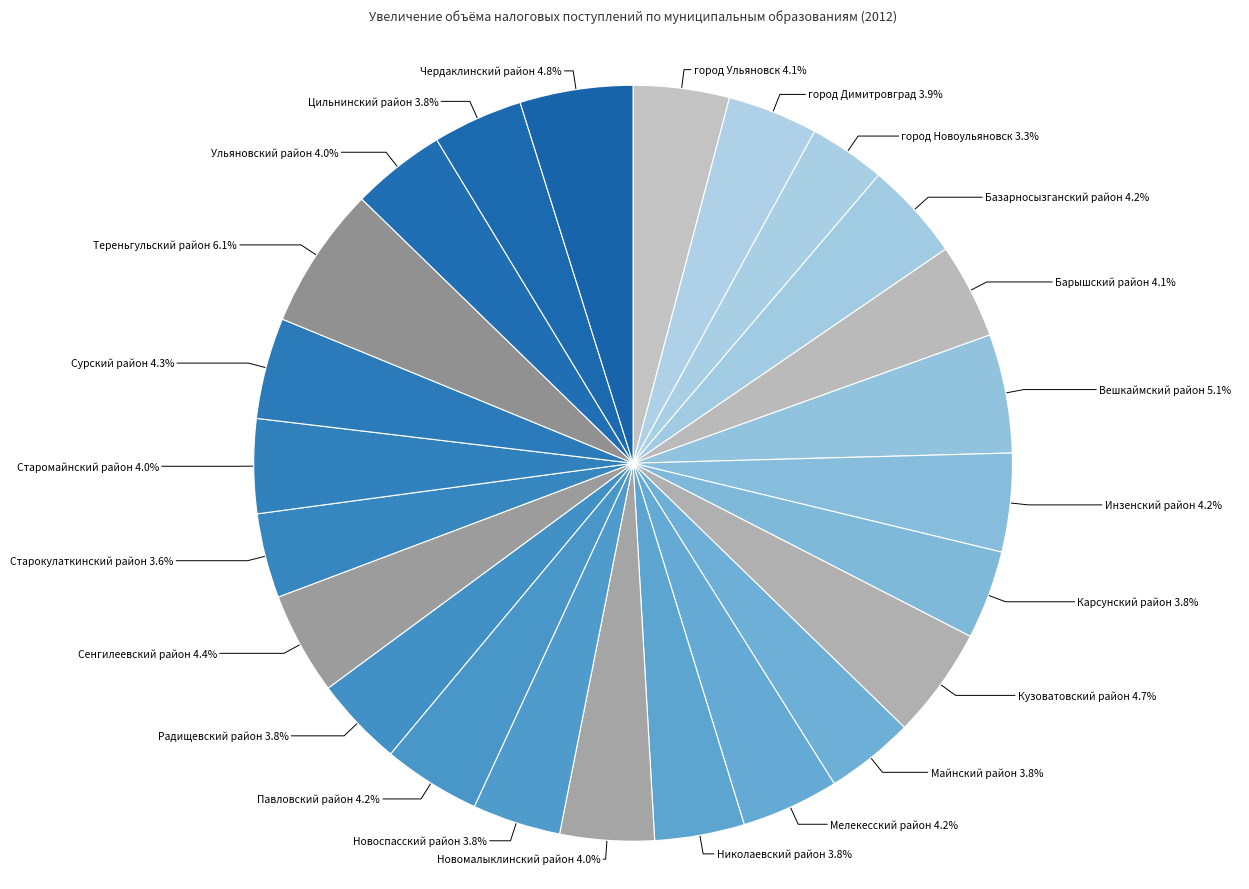

Is there any slice that represents more than half of the pie?

No